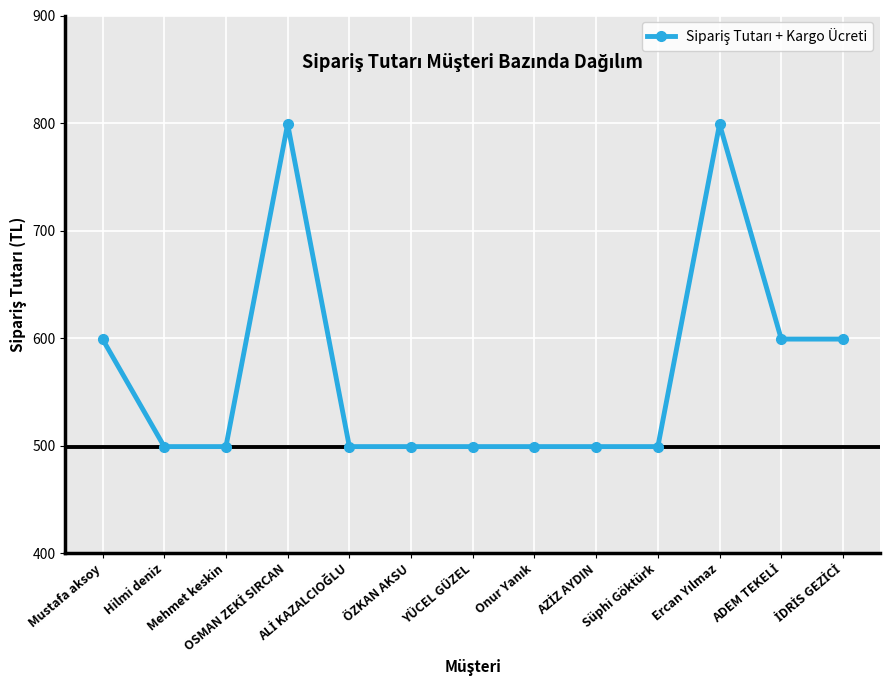

Reading right to left, transcribe all the data shown in this chart.

599	599	799	499	499	499	499	499	499	799	499	499	599